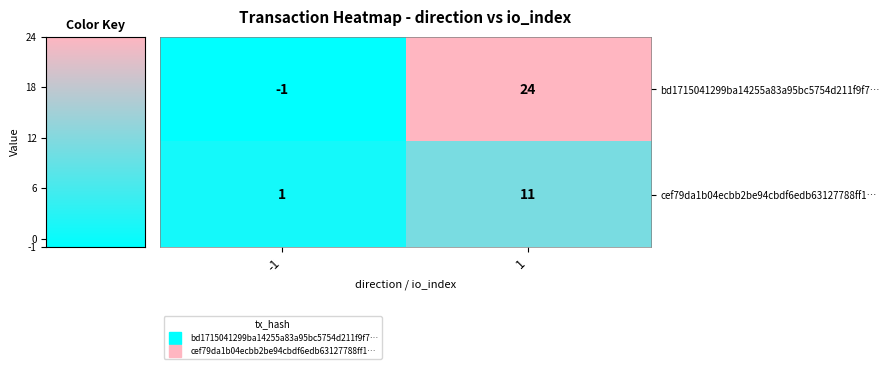

True or false: bd1715041299ba14255a83a95bc5754d211f9f7… has a value of 24 at 1.

True